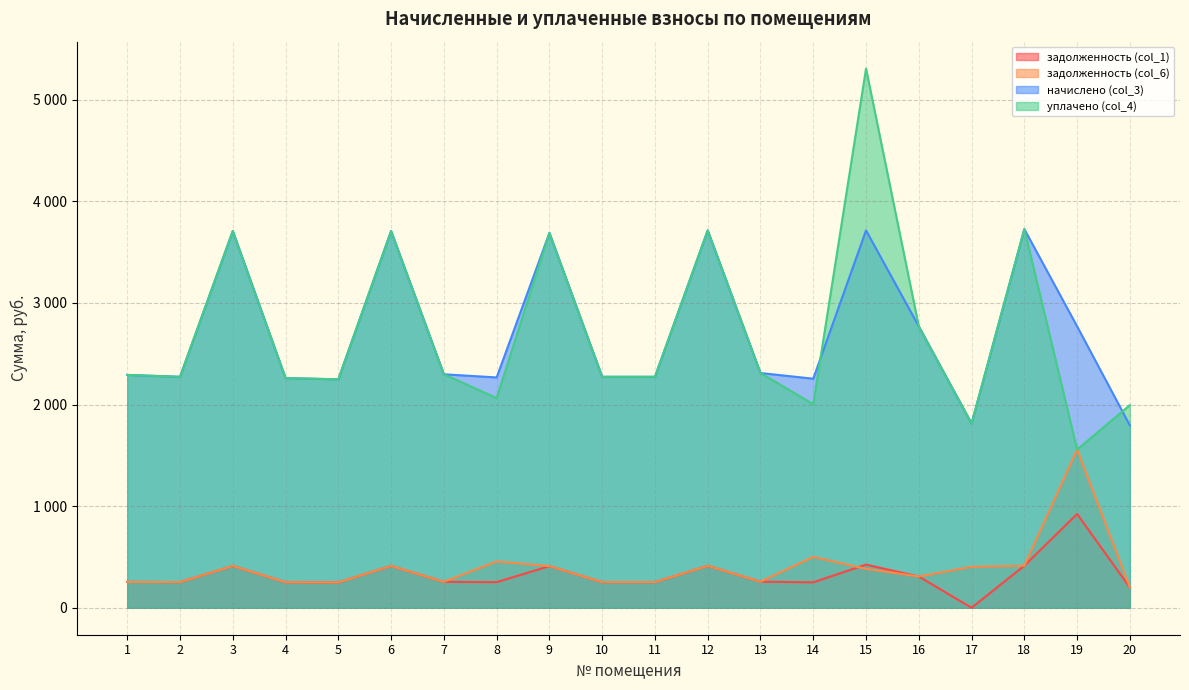

Rank the categories by задолженность (col_1) value from lowest to highest.

17, 20, 5, 14, 4, 8, 2, 10, 11, 1, 7, 13, 16, 9, 3, 6, 12, 18, 15, 19